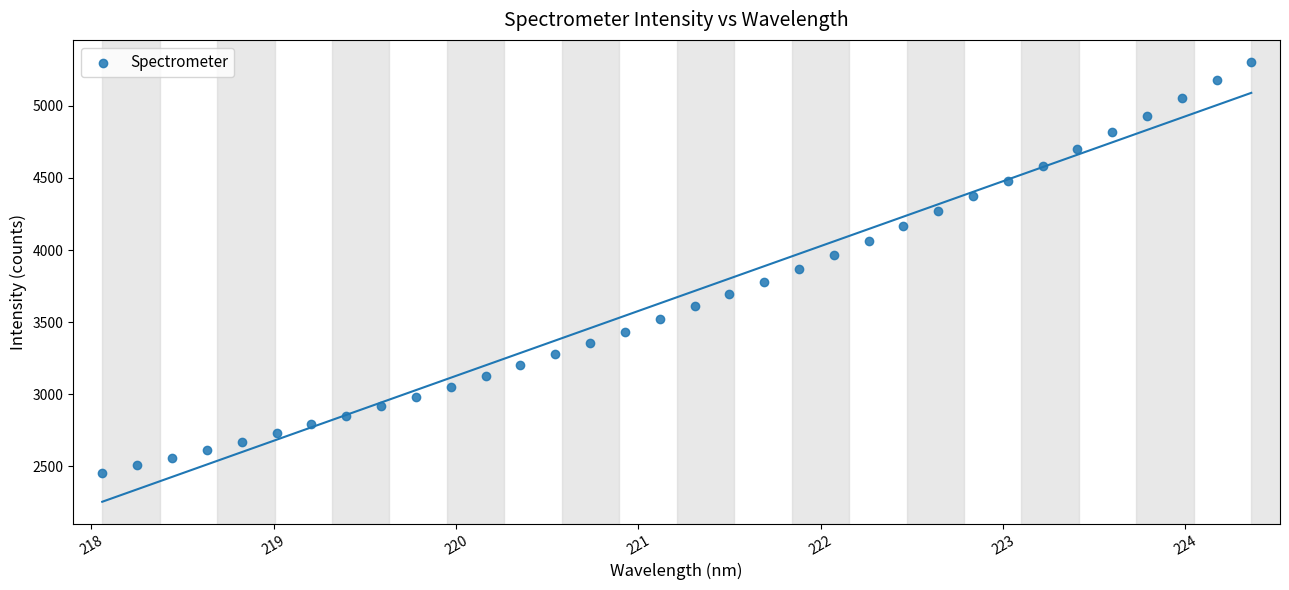

What is the range of X values (max minus min)?

6.3